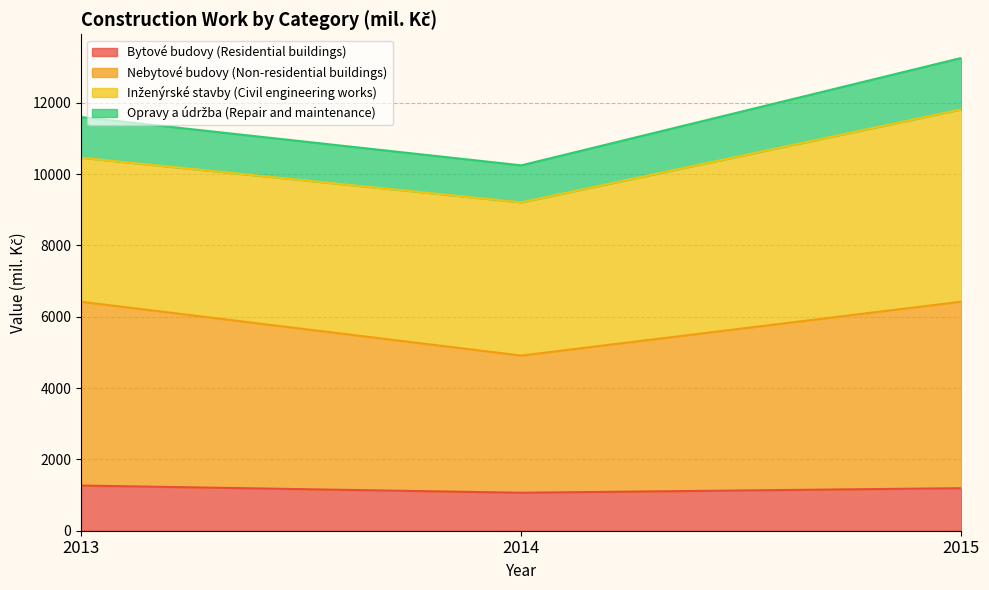

What is the approximate value of Bytové budovy (Residential buildings) at 2015?

1193.0